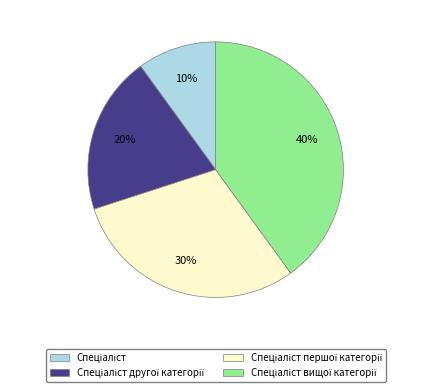

To the nearest percent, what is the average slice percentage?

25%